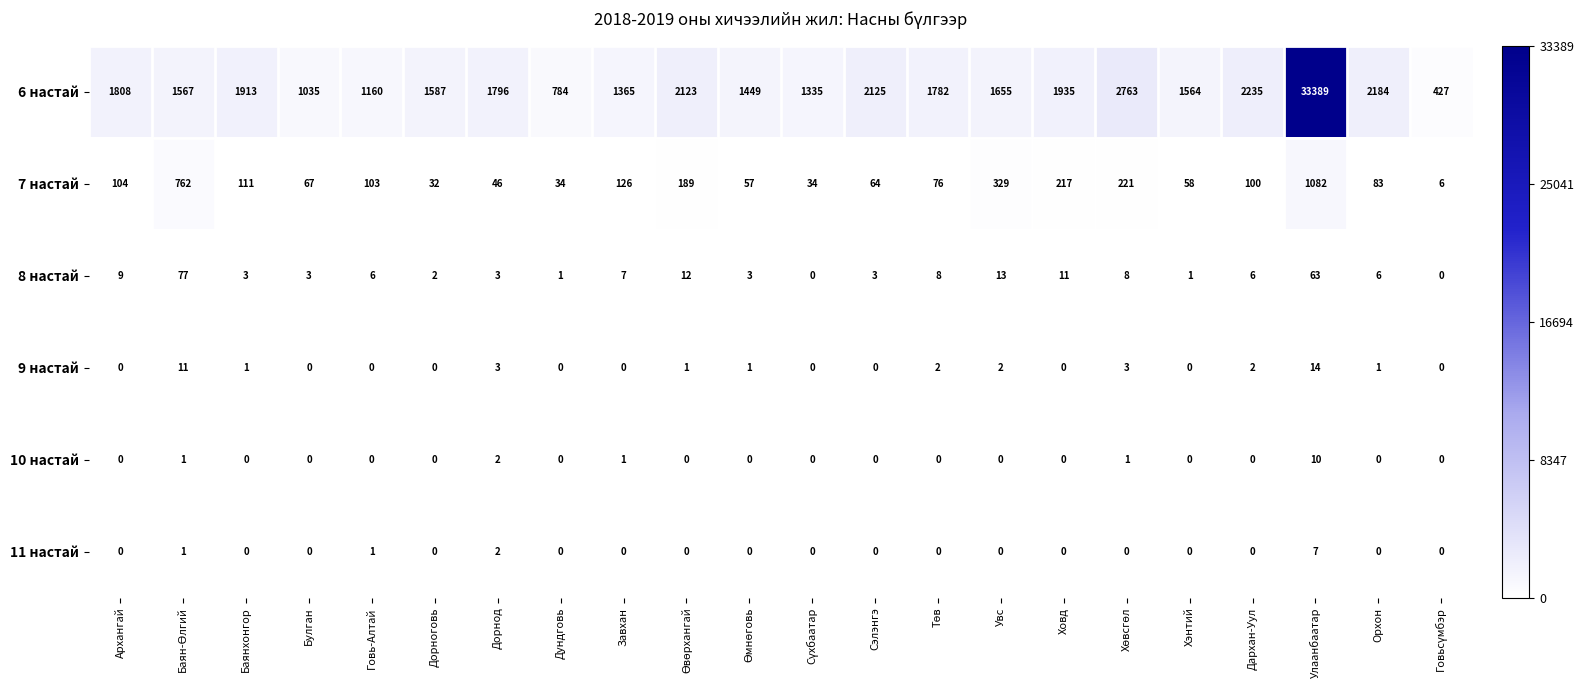

How many distinct data groups are displayed?

6